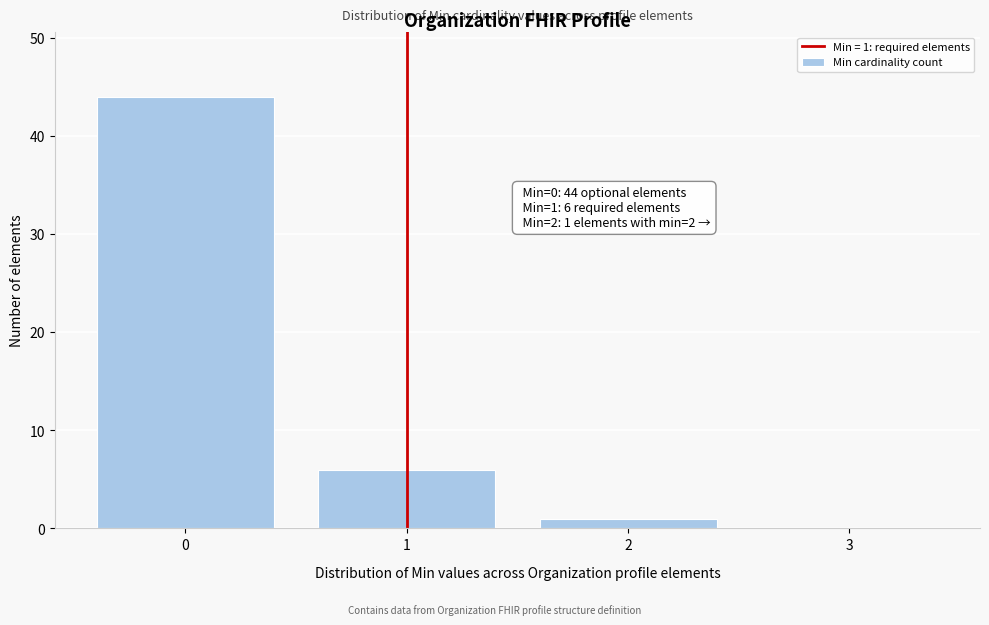

Which range on the x-axis has the tallest bar?

-0.5 to 0.5